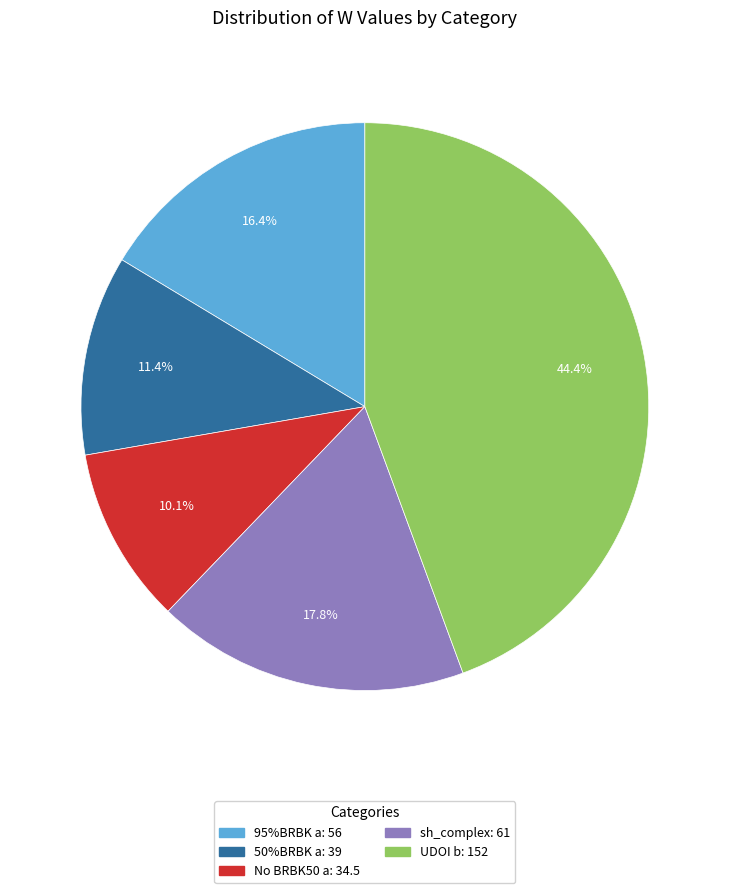

Is the sum of UDOI b and sh_complex greater than half?

Yes